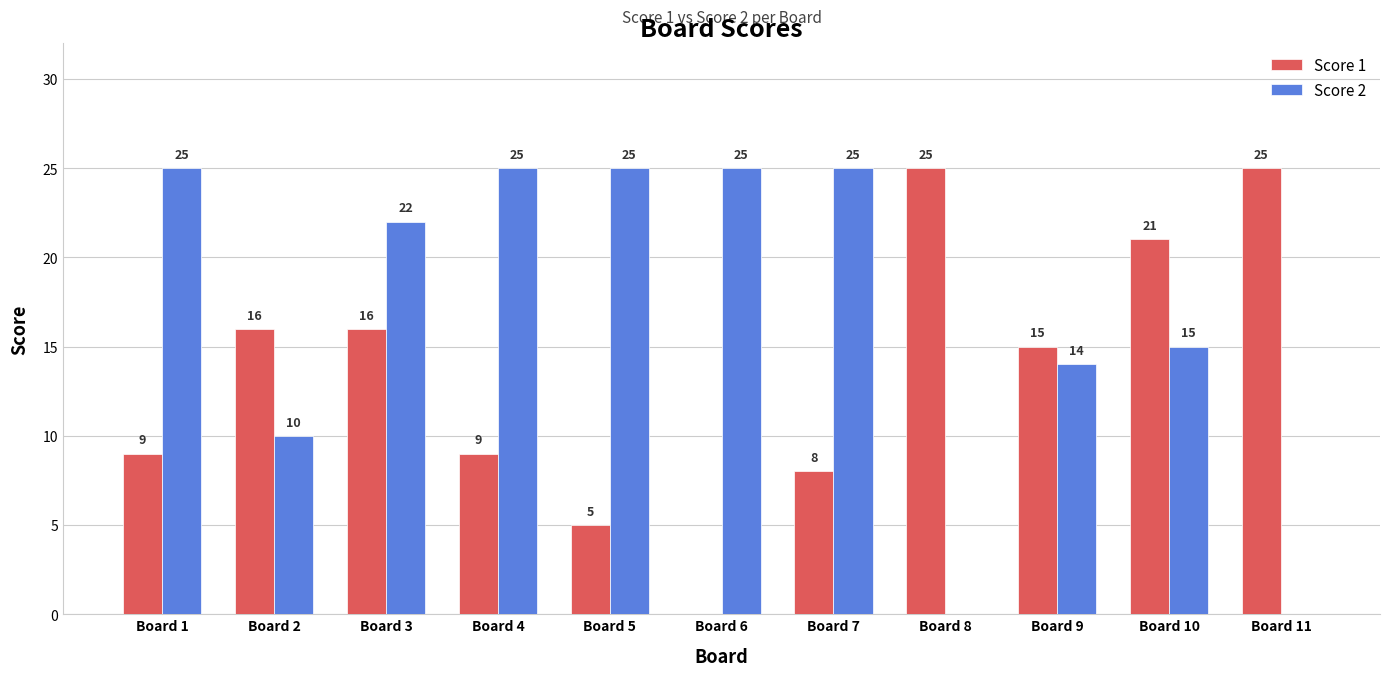

Does the chart contain stacked bars?

No